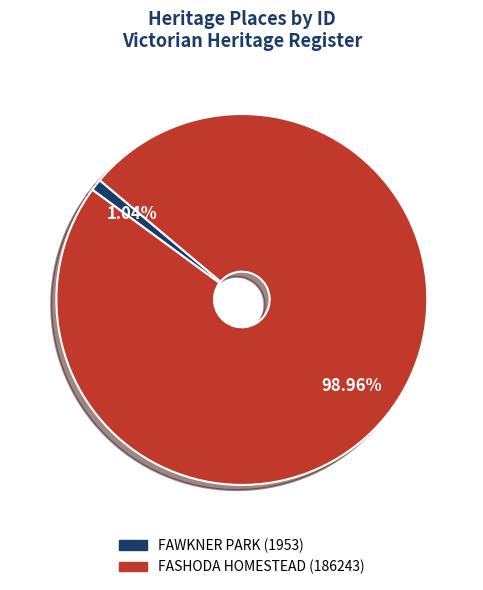

Is FAWKNER PARK the majority of the pie?

No